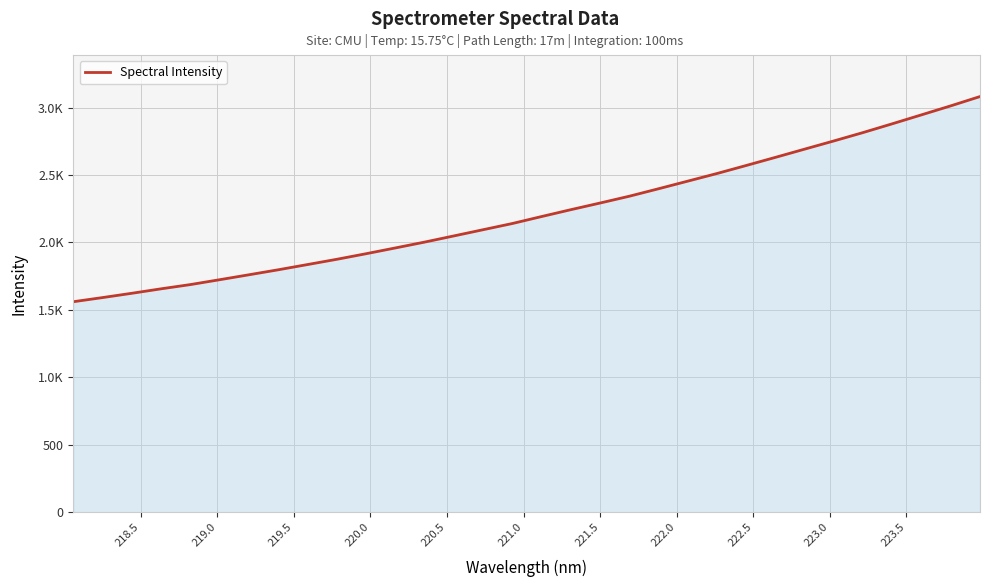

What is the value of the 11th point from the left?

1916.5